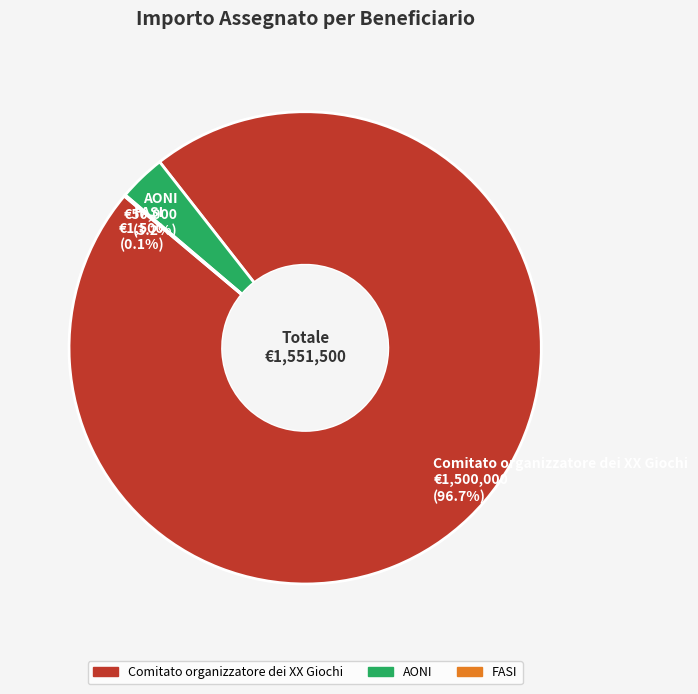

What percentage is NOT represented by Comitato organizzatore dei XX Giochi €1,500,000 (96.7%)?

3.3%